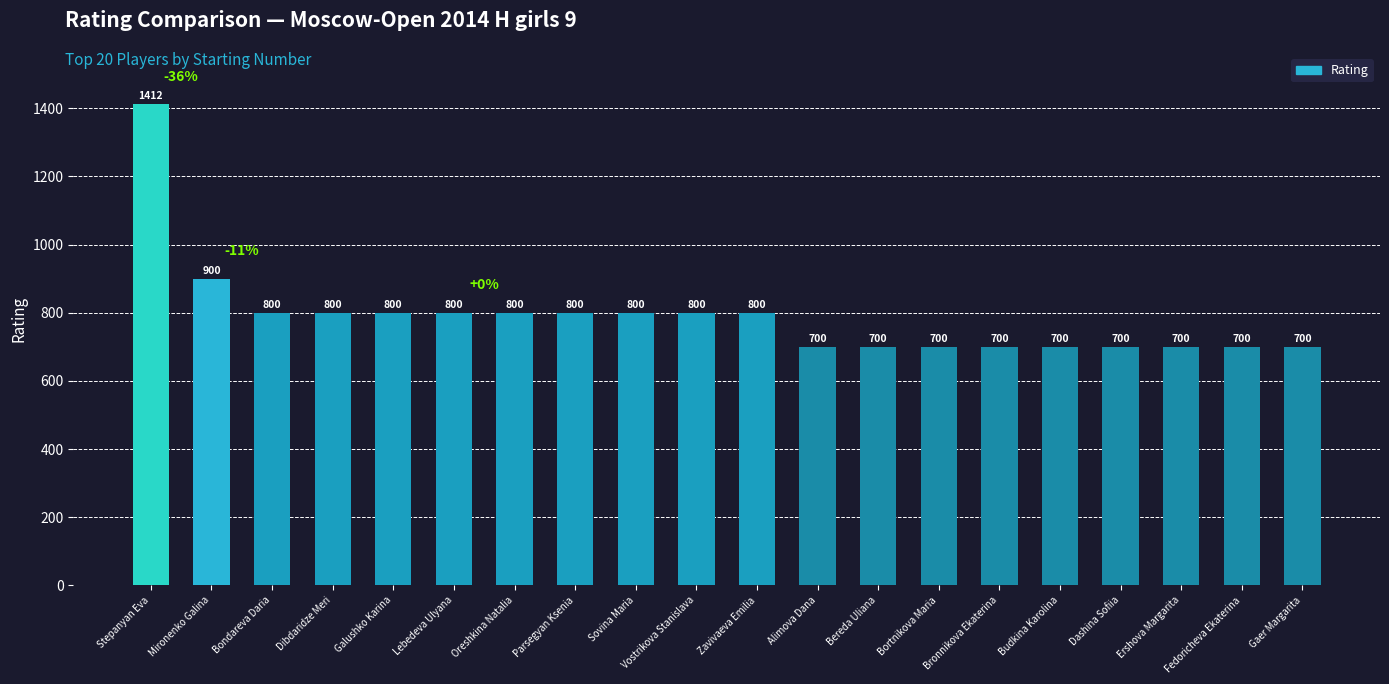

What is the greatest value displayed?

1412